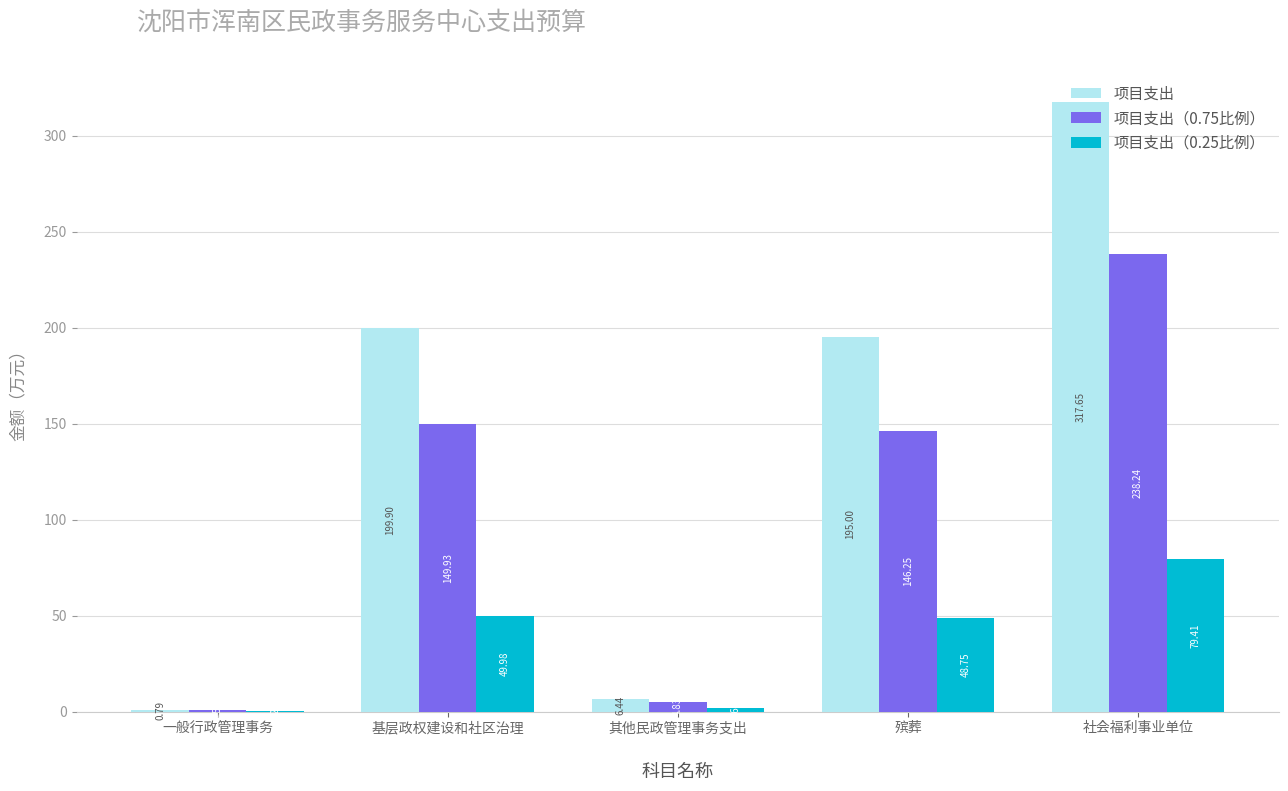

At which category does the chart reach its peak across all series?

社会福利事业单位